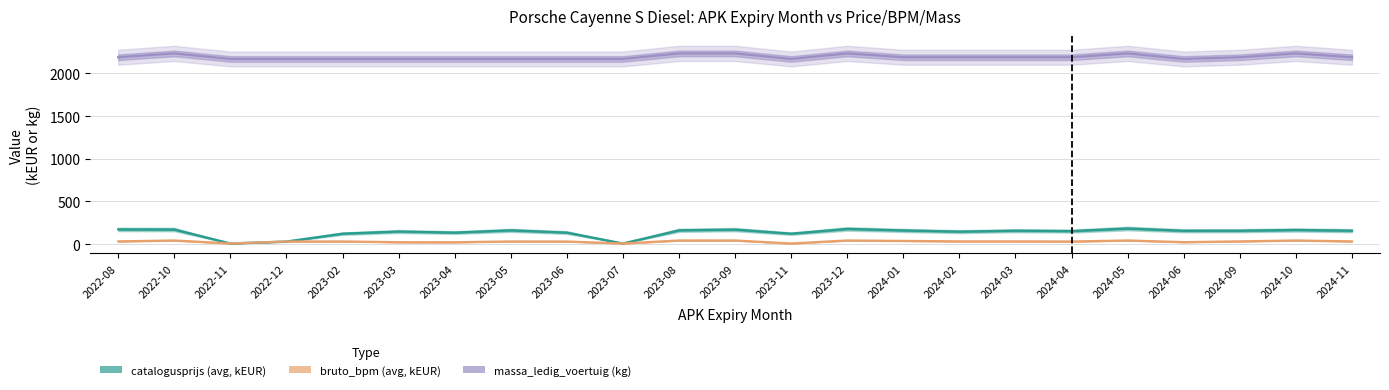

At which category is the sum across all series the highest?

2024-05